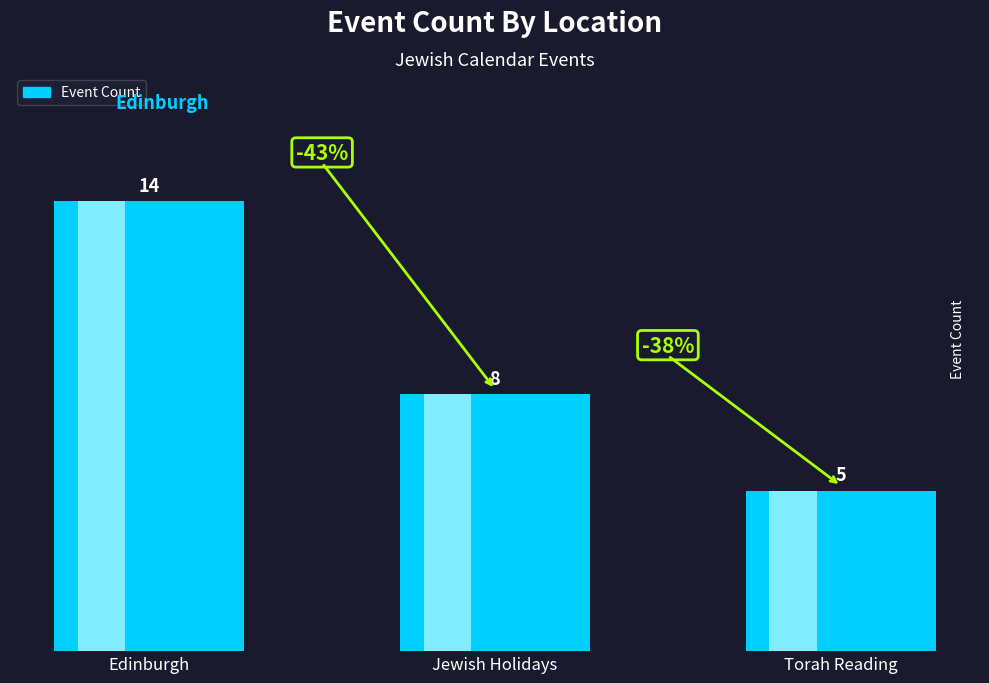

The chart shows a value of 7 at Edinburgh. True or false?

False